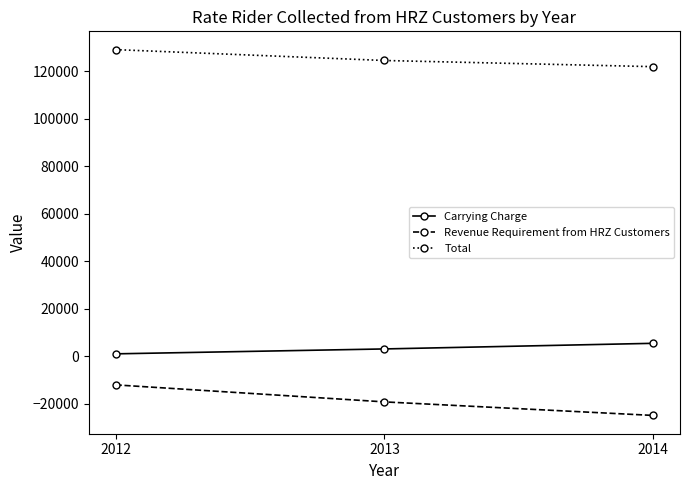

At 2014, list the series in order from largest to smallest.

Total, Carrying Charge, Revenue Requirement from HRZ Customers